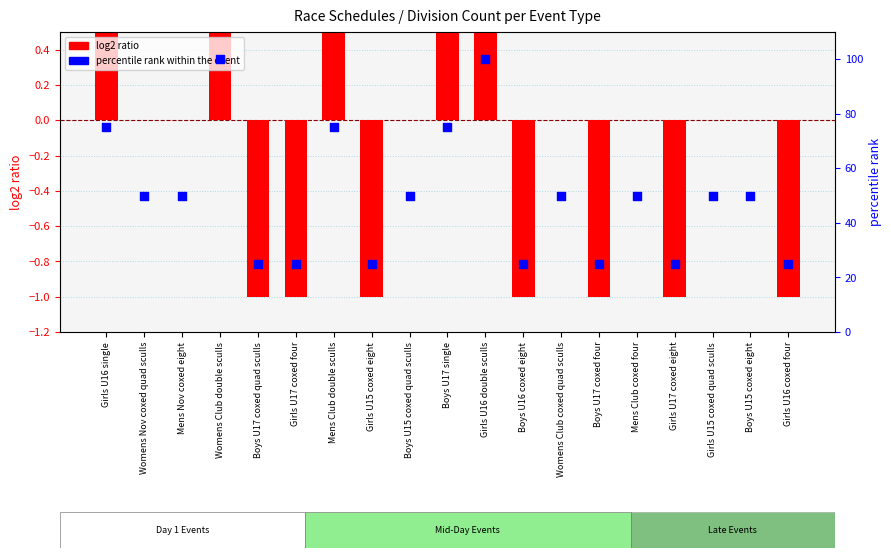

Which series has the widest spread of Y values?

percentile rank within event